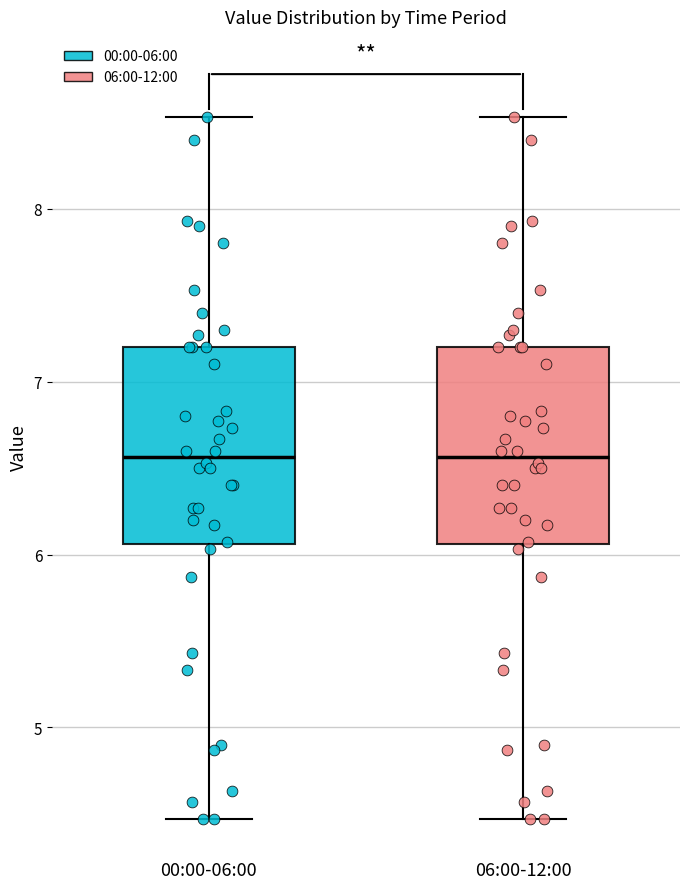

Reading left to right, read every box against the y-axis: the position of its median line, the range the box covers, and the ends of its whiskers. The values are not printed on the chart, so give them approximately, as read against the axis.

00:00-06:00: median 6.6, box 6.1 to 7.2, whiskers 4.5 to 8.5
06:00-12:00: median 6.6, box 6.1 to 7.2, whiskers 4.5 to 8.5